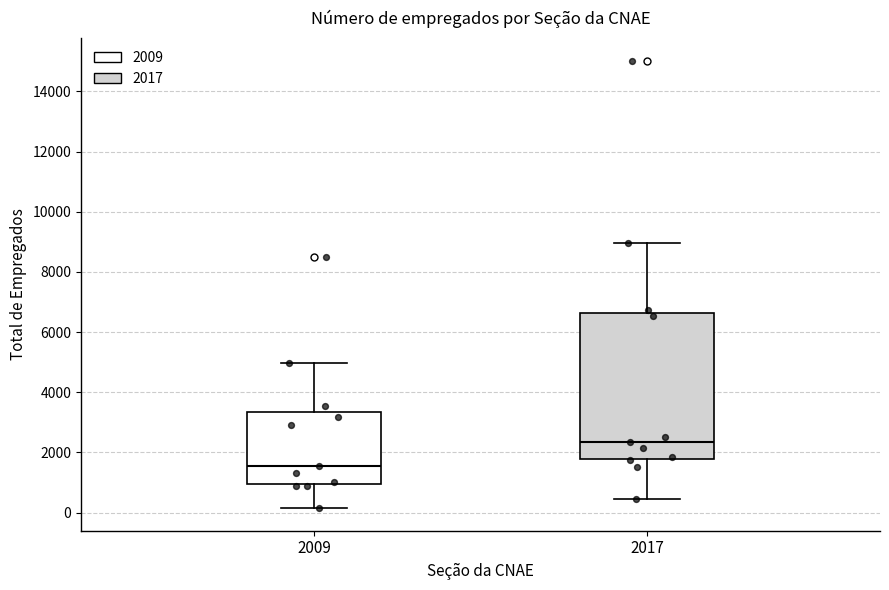

Comparing the boxes themselves (not the whiskers), which one is the tallest?

2017